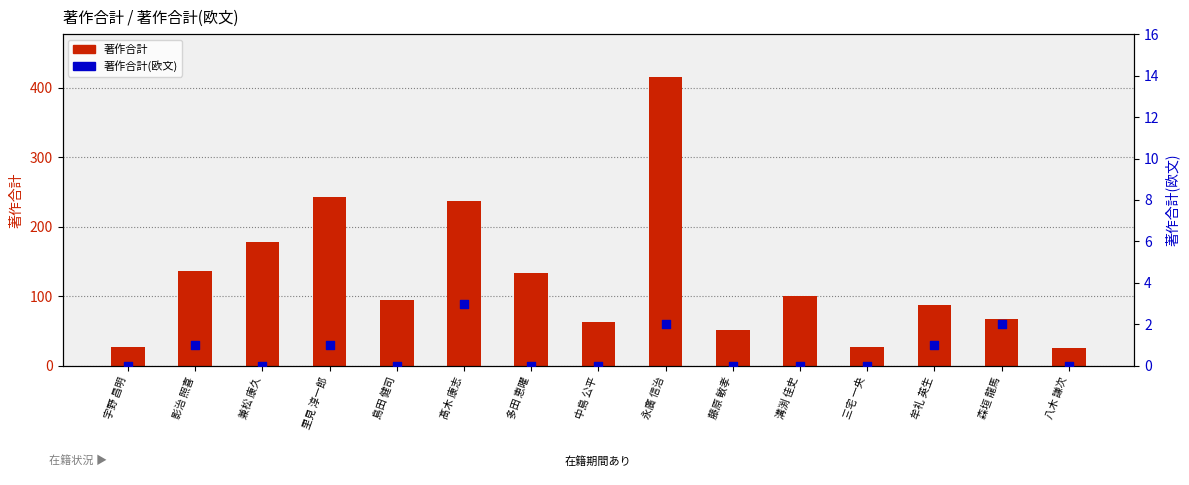

What are all the series names shown in the legend?

著作合計, 著作合計(欧文)